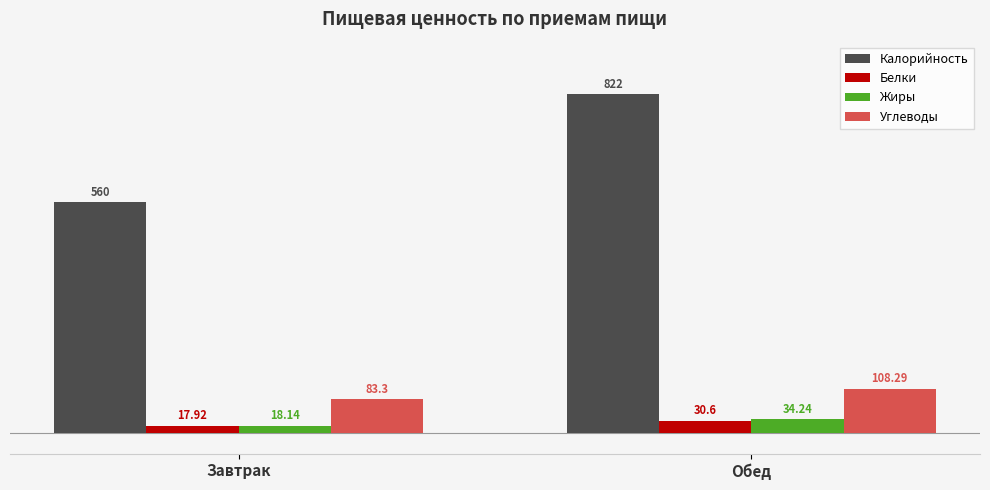

What is the label of the 1st bar from the right?

Обед